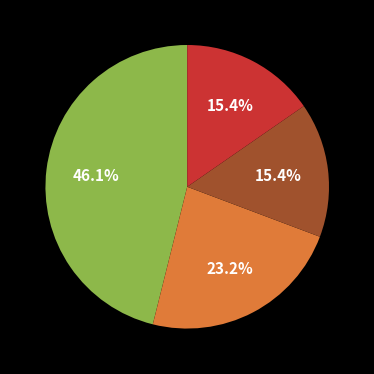

Is there any slice that represents more than half of the pie?

No